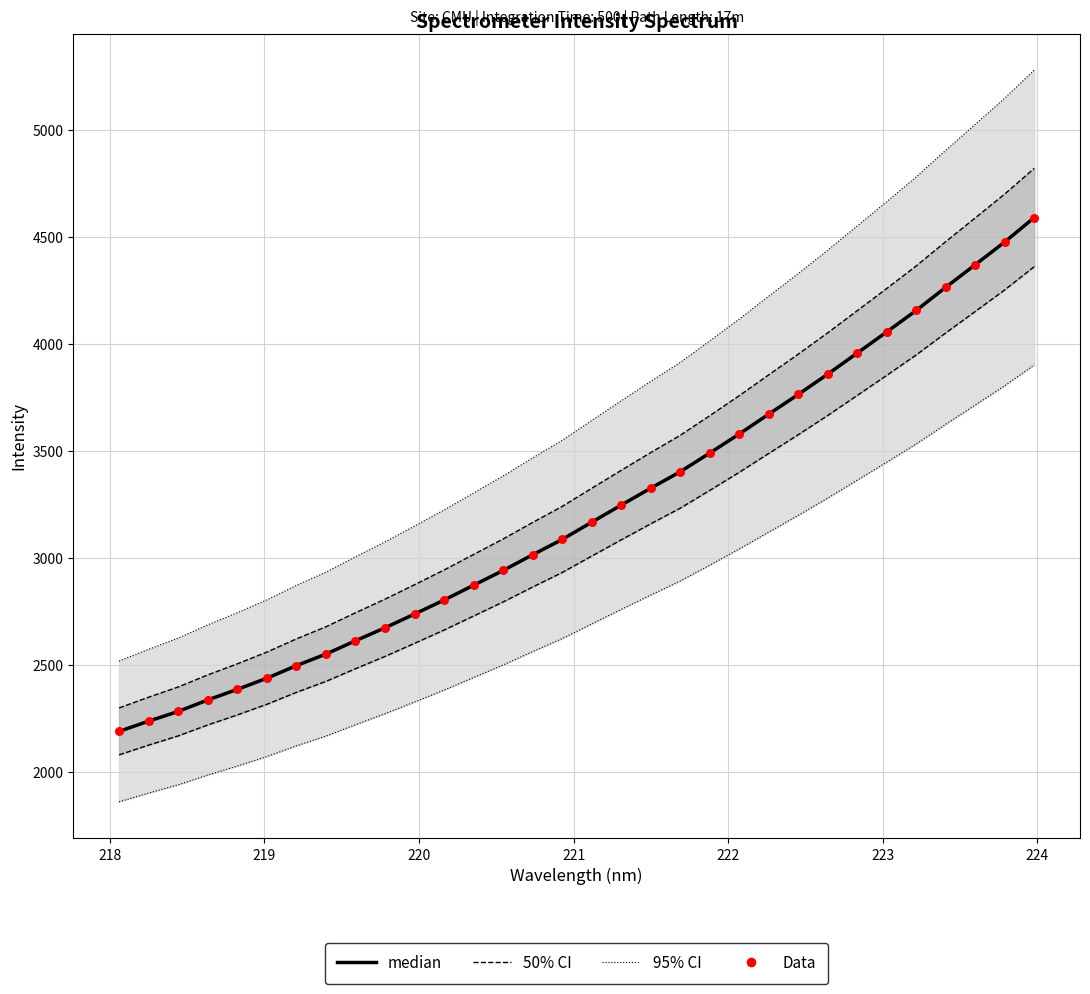

What is the total value across all series at 223?

10488.7